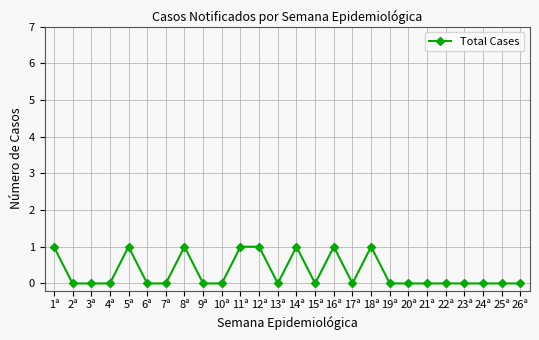

What is the sum of all values?

8